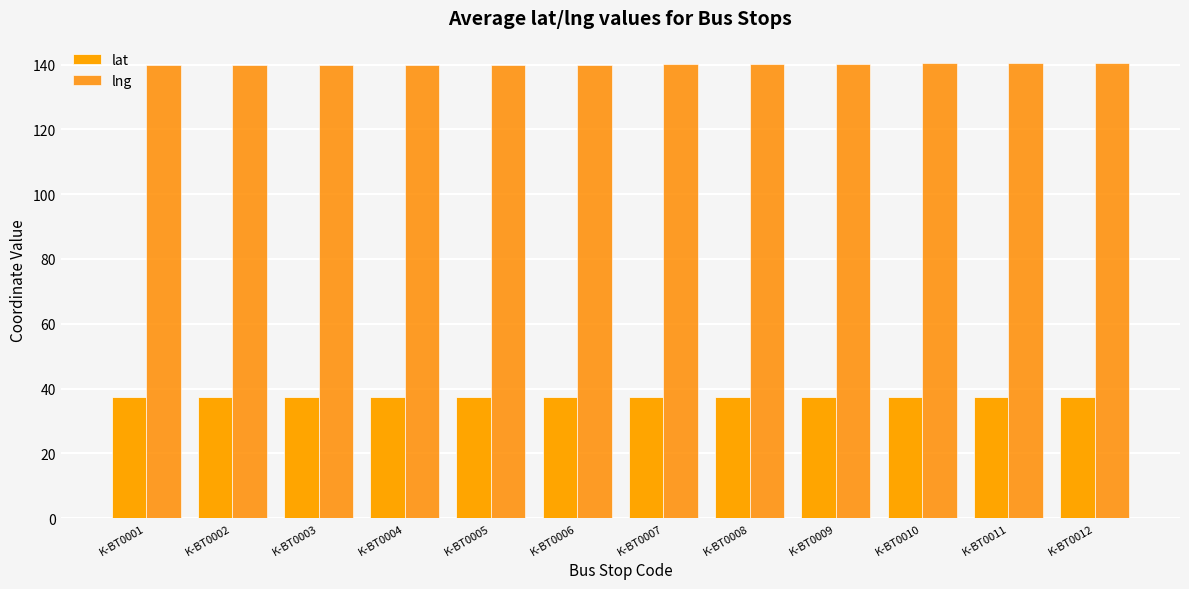

Reading left to right, transcribe all the data shown in this chart.

lat: 37.5	37.5	37.5	37.5	37.5	37.5	37.4	37.4	37.4	37.4	37.4	37.4
lng: 139.9	139.9	139.9	139.9	139.9	139.9	140.3	140.3	140.4	140.4	140.4	140.4